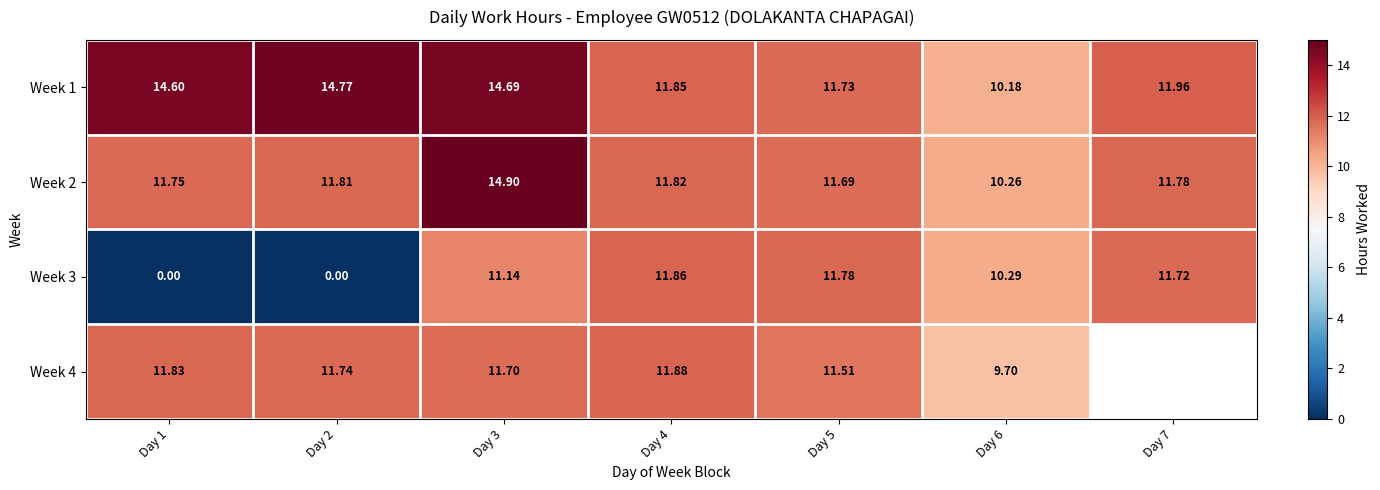

Is the value of Week 3 at Day 7 greater than the value of Week 2 at Day 7?

No